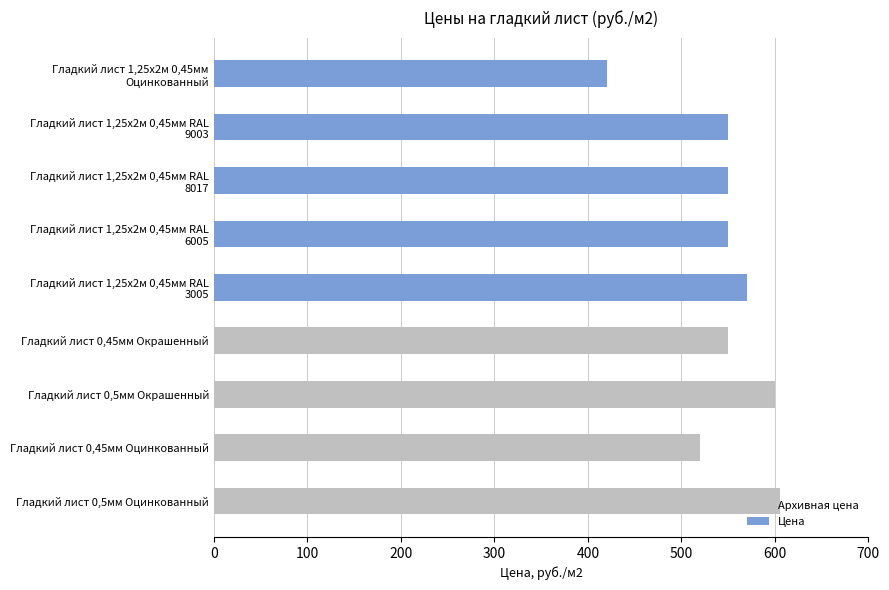

Between Гладкий лист 0,45мм Оцинкованный and Гладкий лист 0,5мм Оцинкованный, which series saw the biggest shift?

Архивная цена